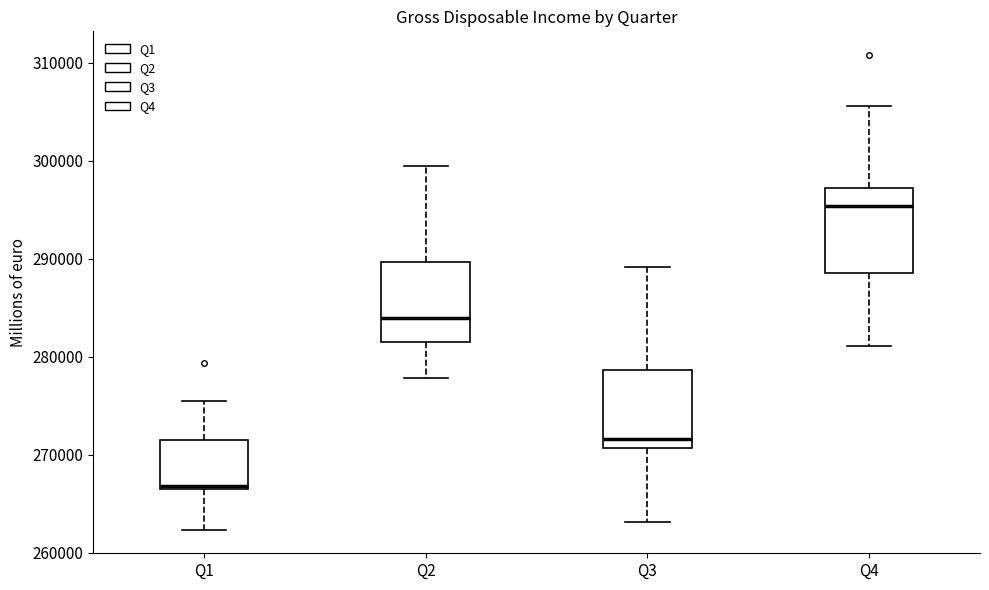

Reading left to right, read every box against the y-axis: the position of its median line, the range the box covers, and the ends of its whiskers. The values are not printed on the chart, so give them approximately, as read against the axis.

Q1: median 267000 (just above the box's lower edge), box 267000 to 272000, whiskers 262000 to 276000
Q2: median 284000, box 281000 to 290000, whiskers 278000 to 299000
Q3: median 272000, box 271000 to 279000, whiskers 263000 to 289000
Q4: median 295000, box 289000 to 297000, whiskers 281000 to 306000